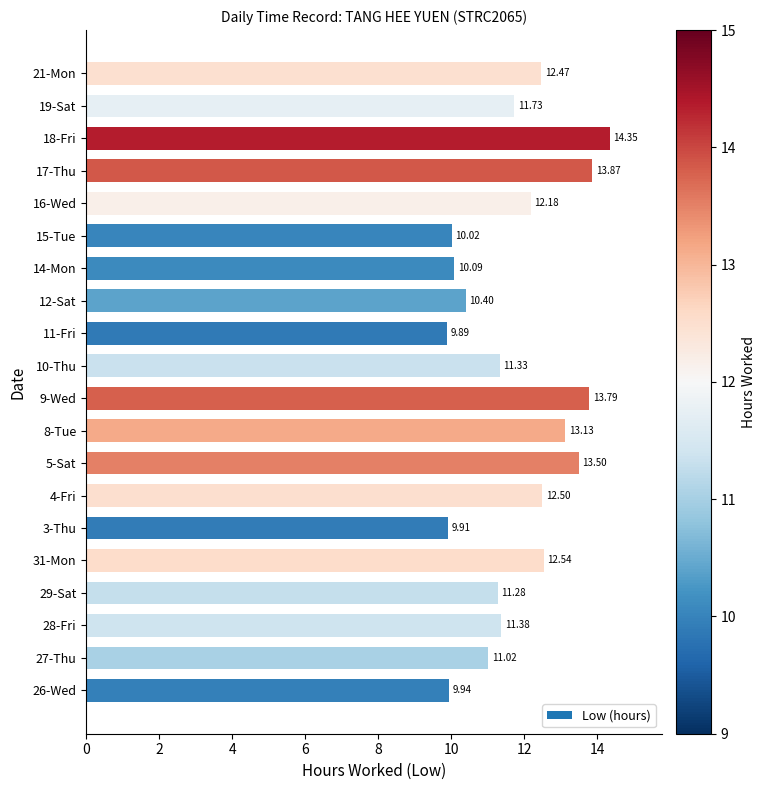

What is the difference between the maximum and second lowest values?

4.4